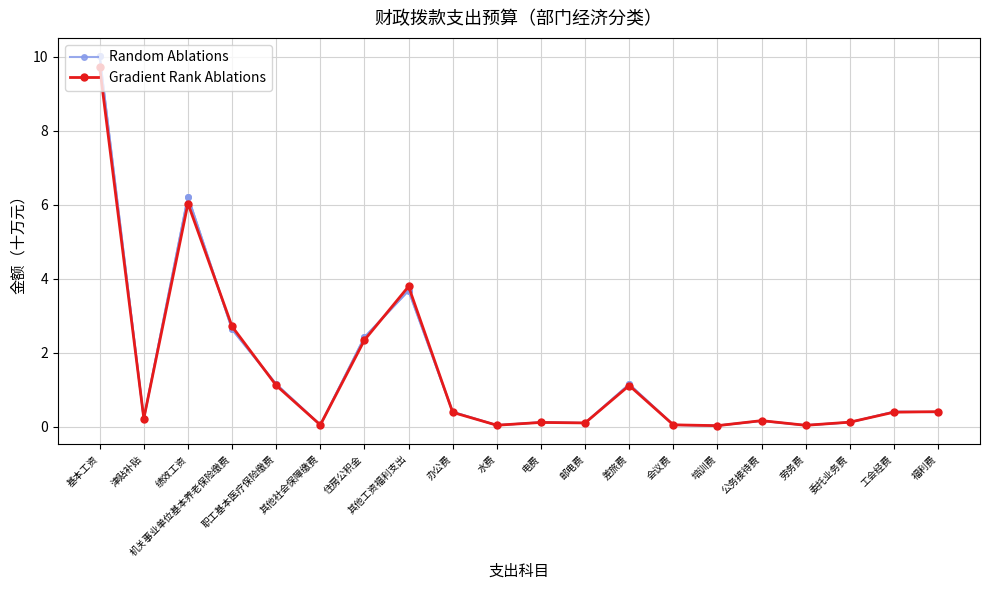

Does the chart have visible grid lines?

Yes